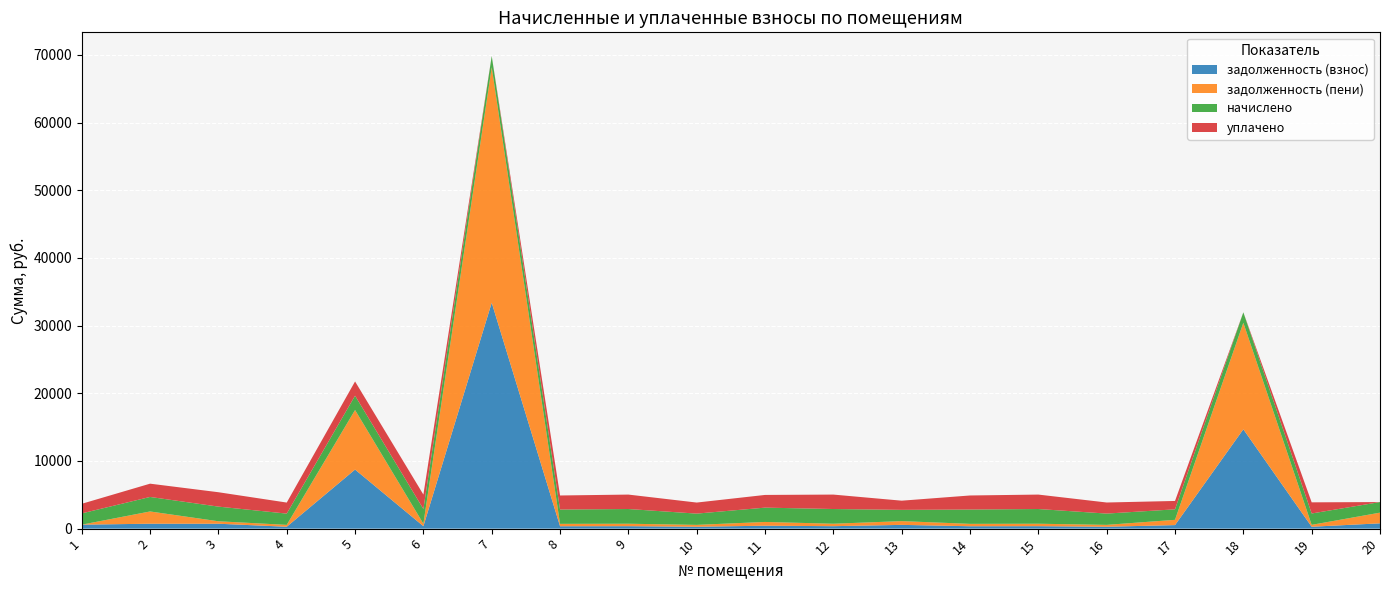

Reading left to right, what are all the values shown in this chart?

задолженность (взнос): 586.5	726.5	724.1	277.5	8730.6	362.4	33388.5	352.8	362.4	277.5	433.1	362.4	554.9	353.1	362.4	278.1	522.6	14681.9	279.9	782.9
задолженность (пени): 0.0	1810.9	363.0	277.5	8800.8	362.4	34802.1	352.8	362.4	277.5	554.0	362.4	554.9	352.8	362.4	278.1	777.7	15742.8	279.9	1579.8
начислено: 1664.8	2145.6	2167.1	1664.8	2116.9	2174.3	1664.8	2116.9	2174.3	1664.8	2116.9	2174.3	1664.8	2116.9	2174.3	1668.4	1553.6	1546.4	1679.2	1564.4
уплачено: 1418.9	1961.2	2126.1	1633.3	2103.1	2133.1	0.0	2076.8	2133.1	1633.3	1876.2	2133.1	1356.2	2076.8	2133.1	1636.8	1235.8	0.0	1647.3	0.0